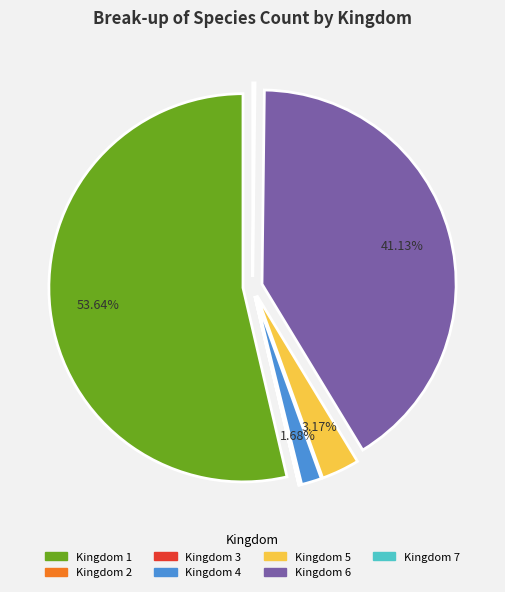

Count the number of slices in the pie.

7